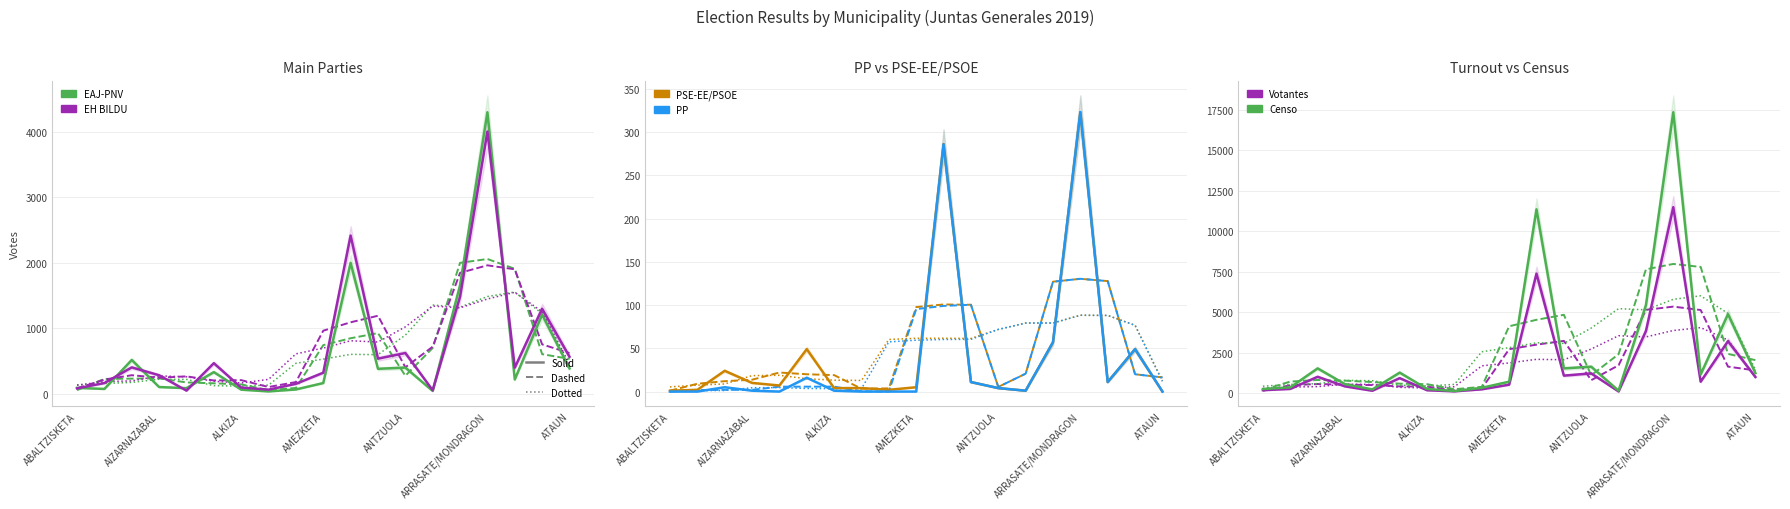

The value of PP at ALBIZTUR is 0. True or false?

True